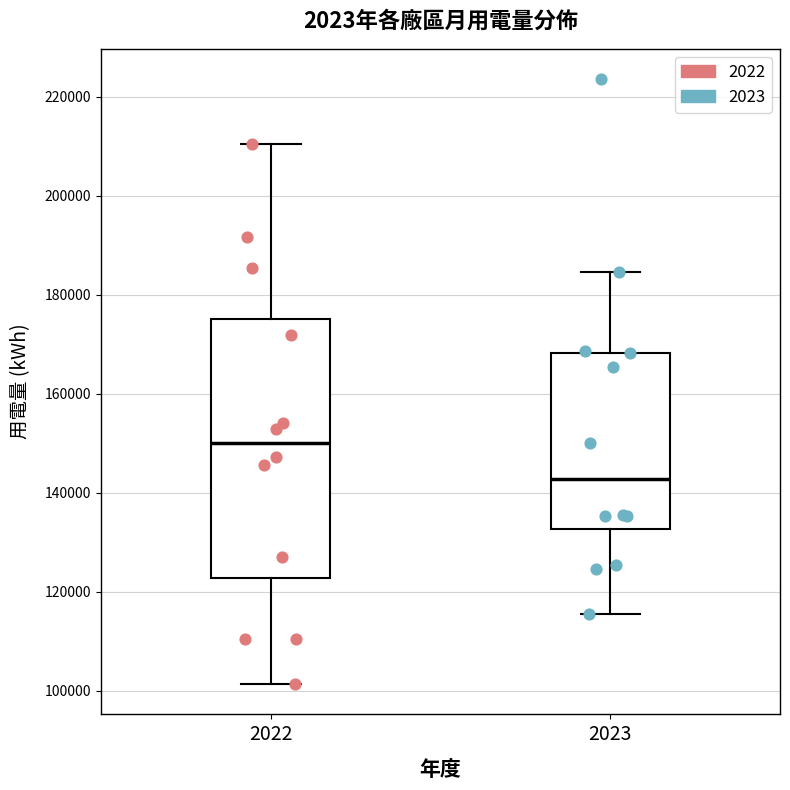

Which box has the highest median line?

2022